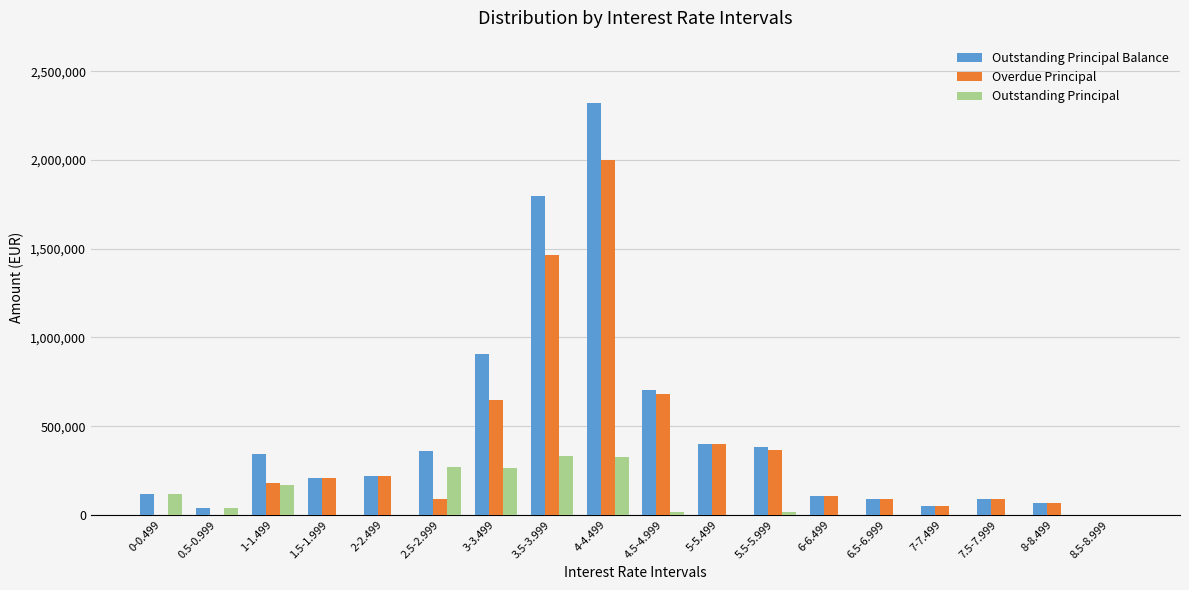

Which series has the widest spread of values?

Outstanding Principal Balance